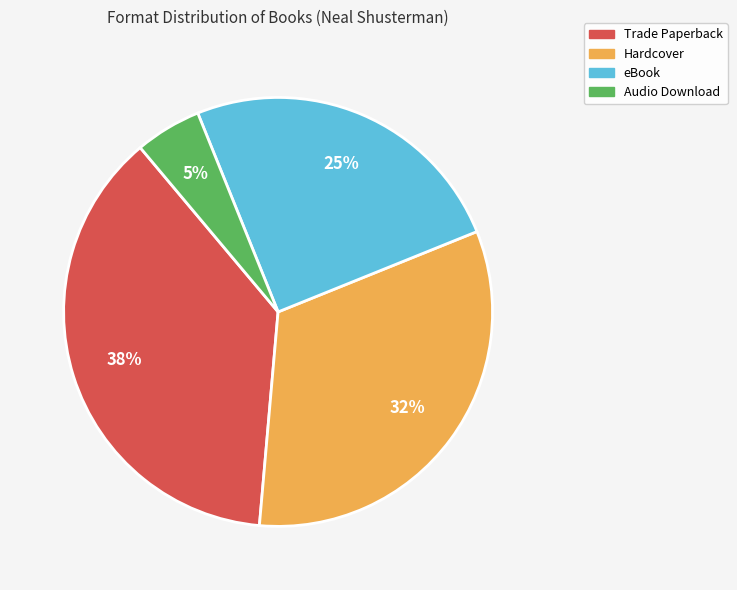

To the nearest percent, what is the difference between the largest and smallest slice percentages?

33%